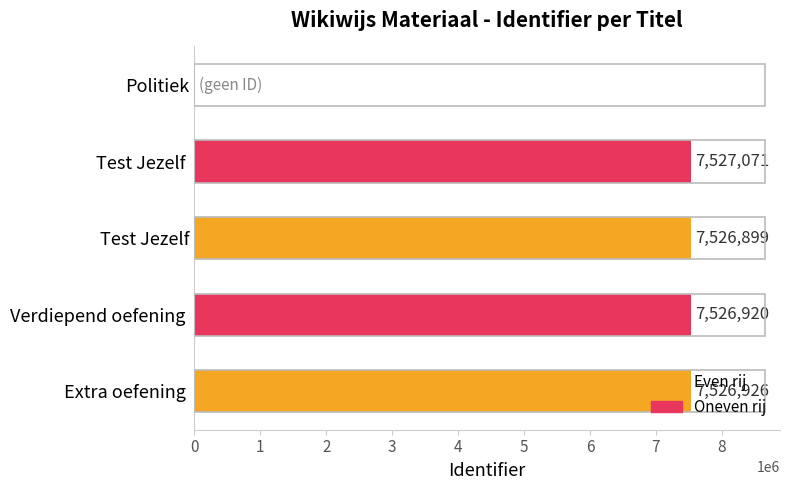

Which has a higher value, Test Jezelf  or Politiek?

Test Jezelf 